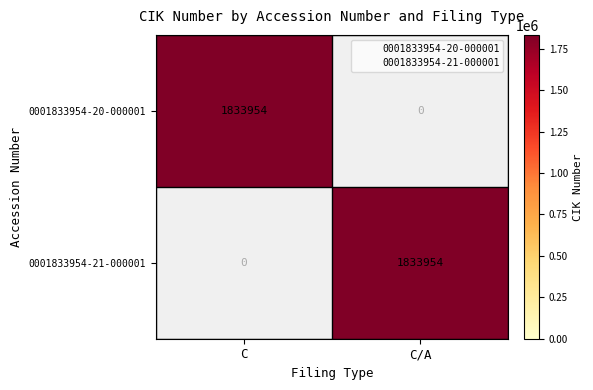

What is the difference between the highest and lowest values at C?

1833954